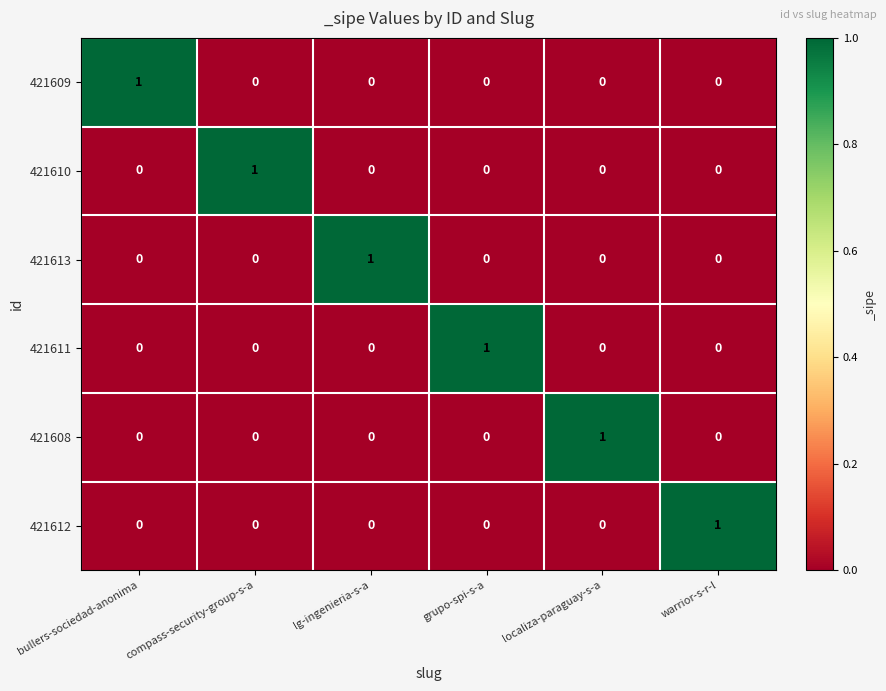

How many 421612 values are between 0 and 1?

6